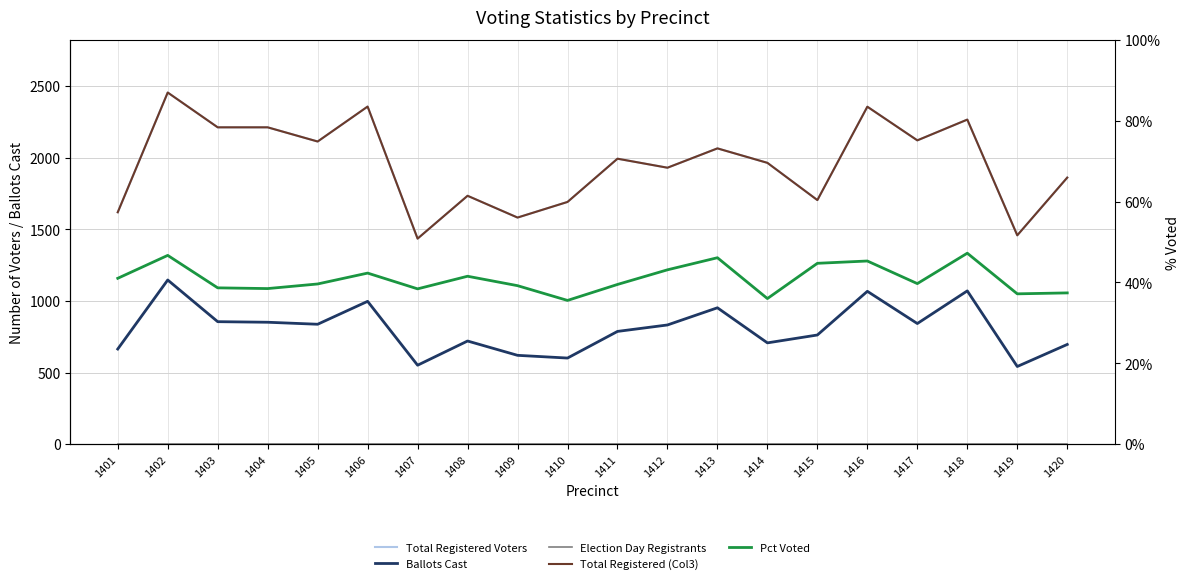

List the series in order of their peak value, highest first.

Total Registered Voters, Total Registered (Col3), Ballots Cast, Pct Voted, Election Day Registrants